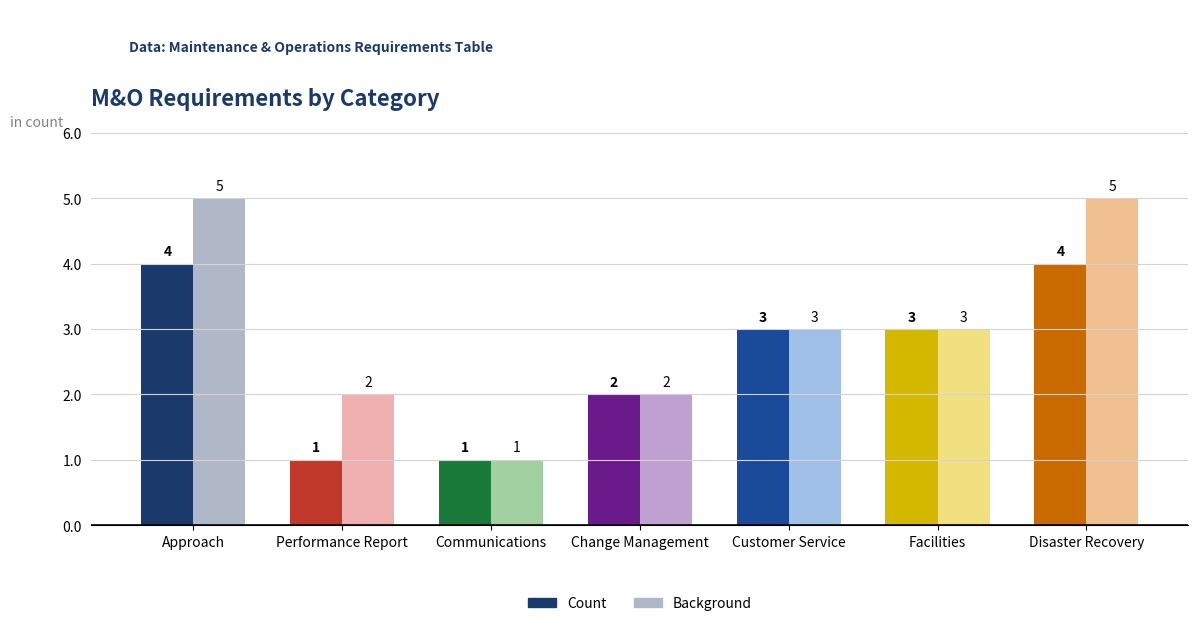

What is the highest value of the Background series?

5